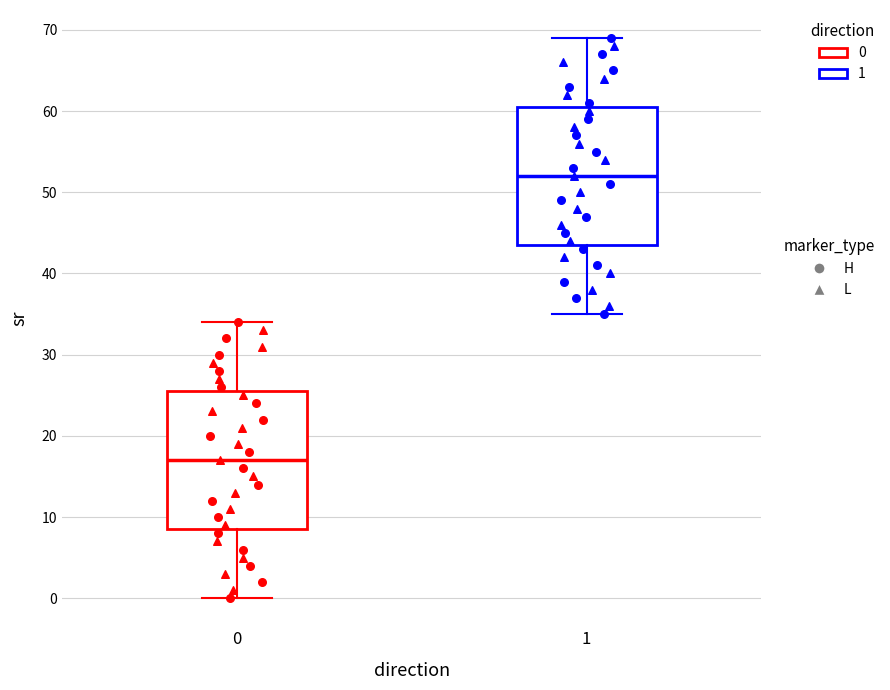

Which box has the highest median line?

1